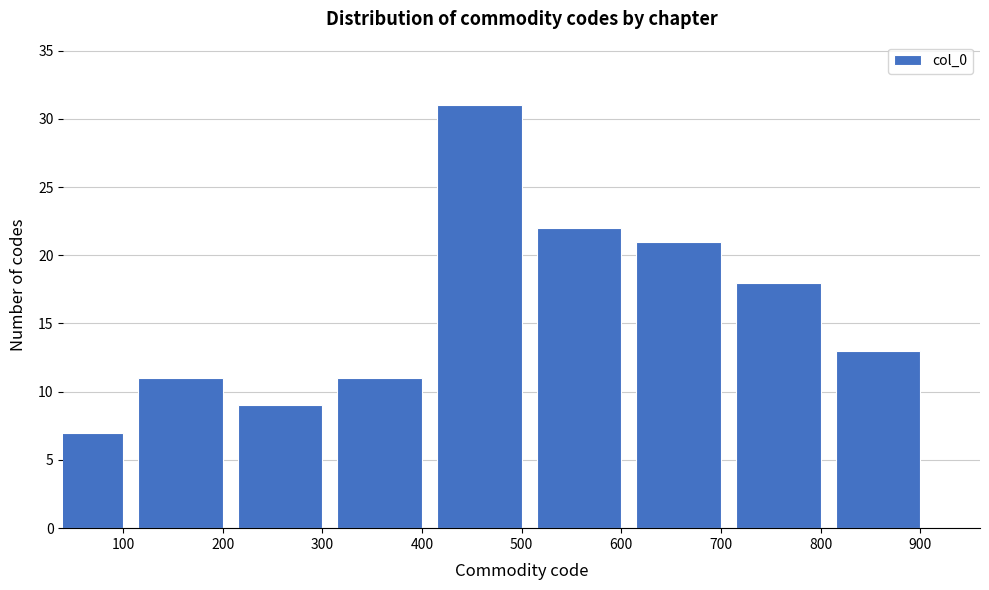

Reading left to right, what are all the values shown in this chart?

7	11	9	11	31	22	21	18	13